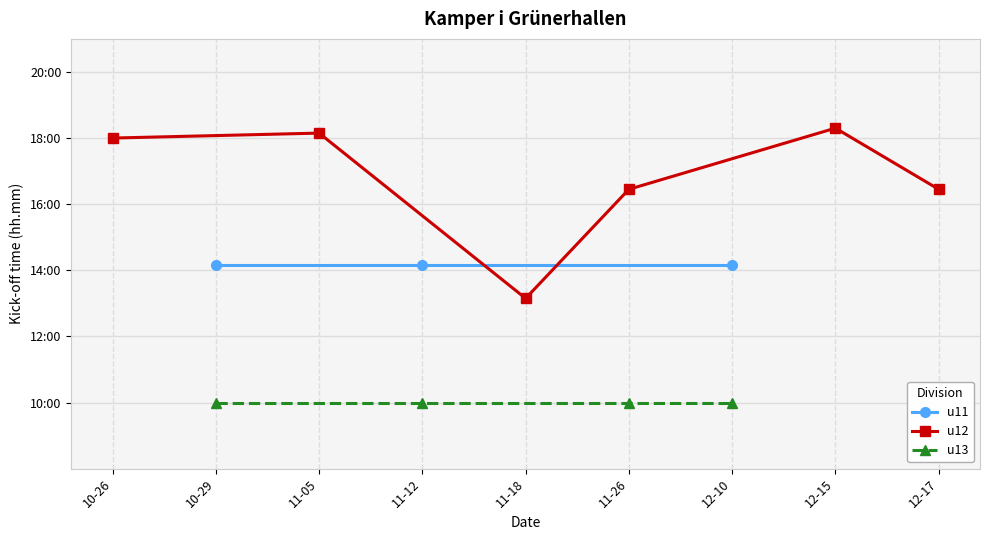

Reading left to right, what are all the values shown in this chart?

18.0	10.0	14.2	18.1	10.0	14.2	13.2	10.0	16.4	10.0	14.2	18.3	16.4